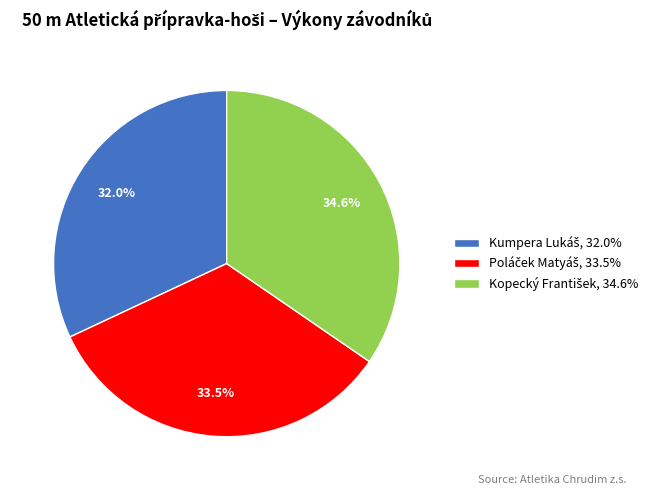

Does any single category account for the majority?

No